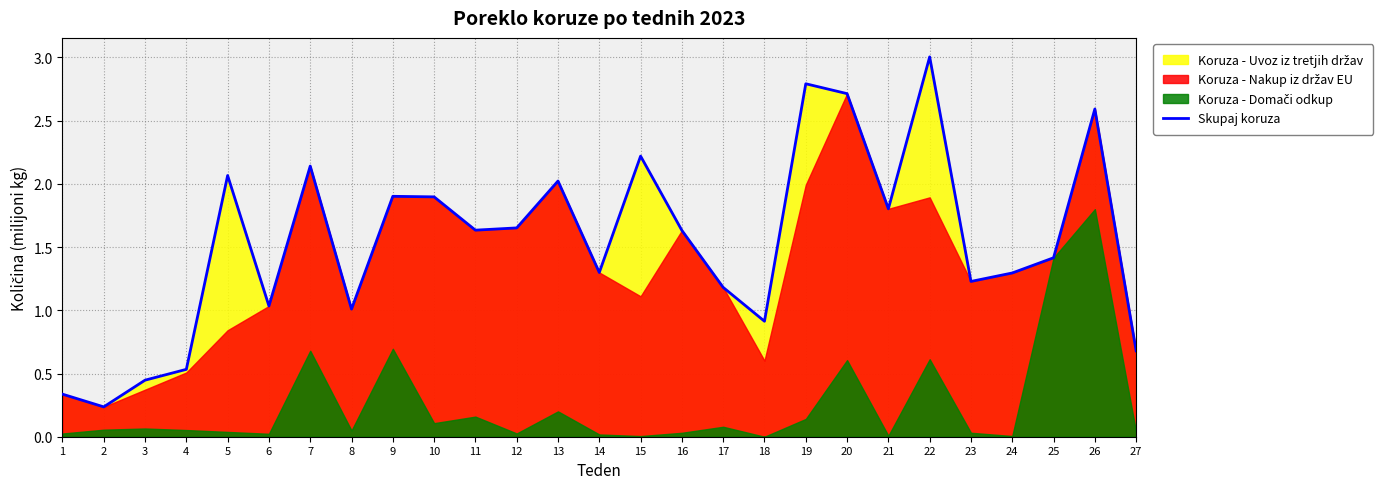

What is the difference between the second highest and minimum values?

2.6